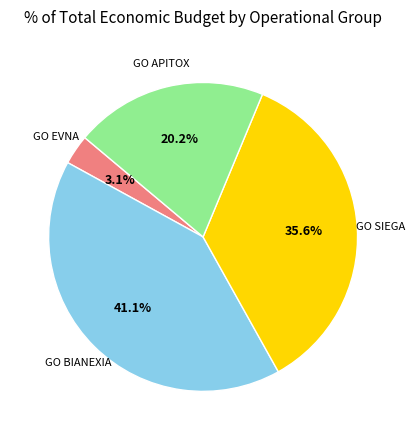

Is there any slice that represents more than half of the pie?

No